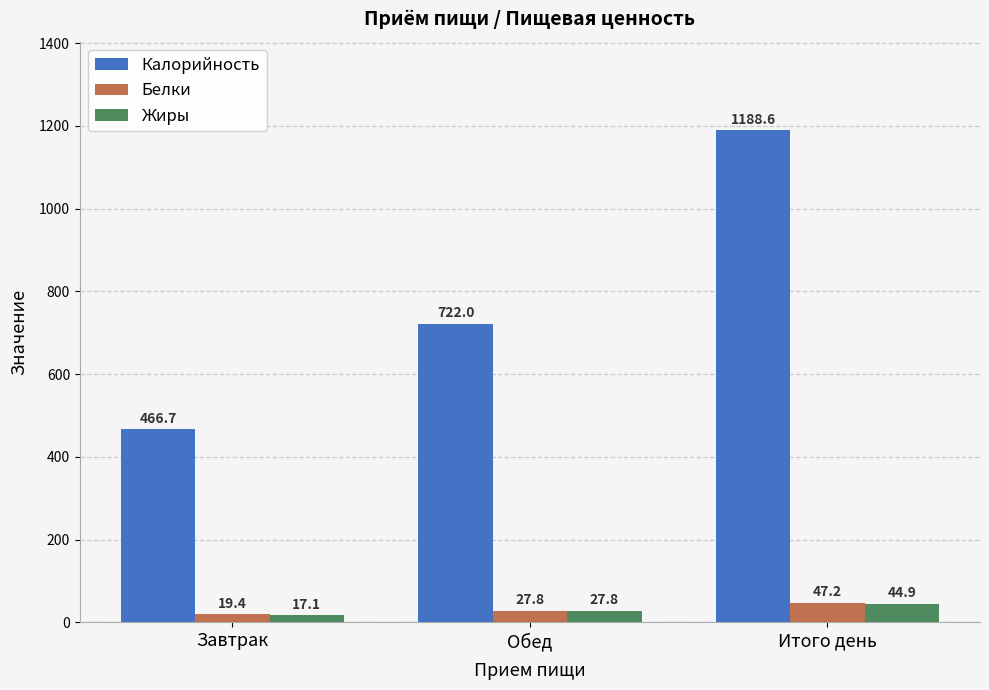

Rank the series by their maximum value, from lowest to highest.

Жиры, Белки, Калорийность